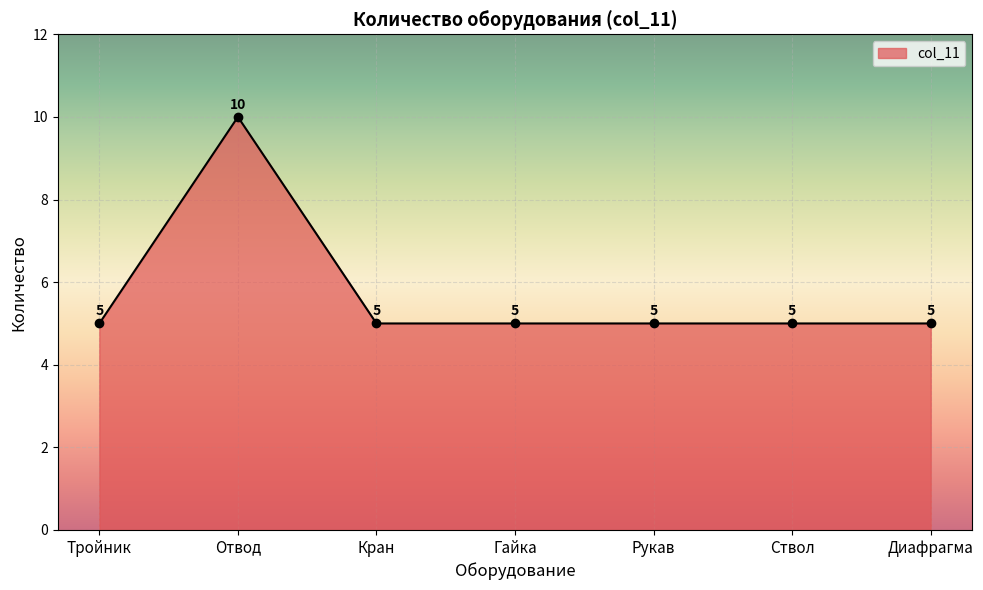

What is the maximum value shown in the chart?

10